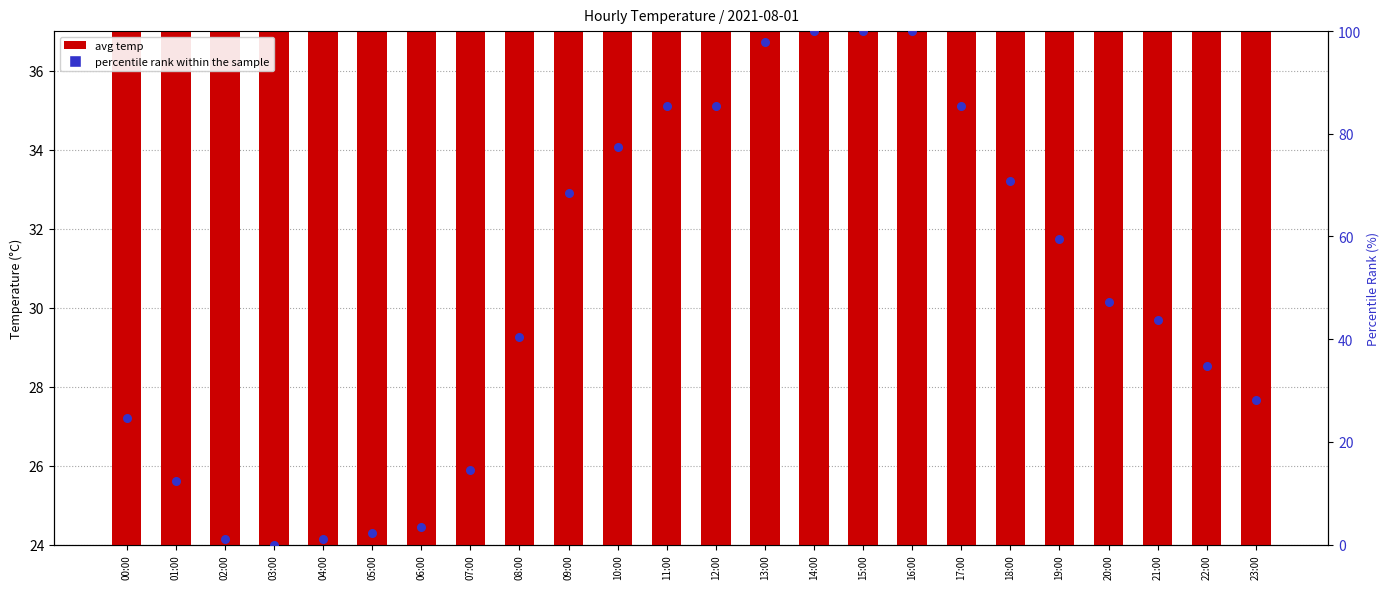

Is the value of percentile rank within the sample at 10:00 greater than the value of avg temp at 00:00?

Yes